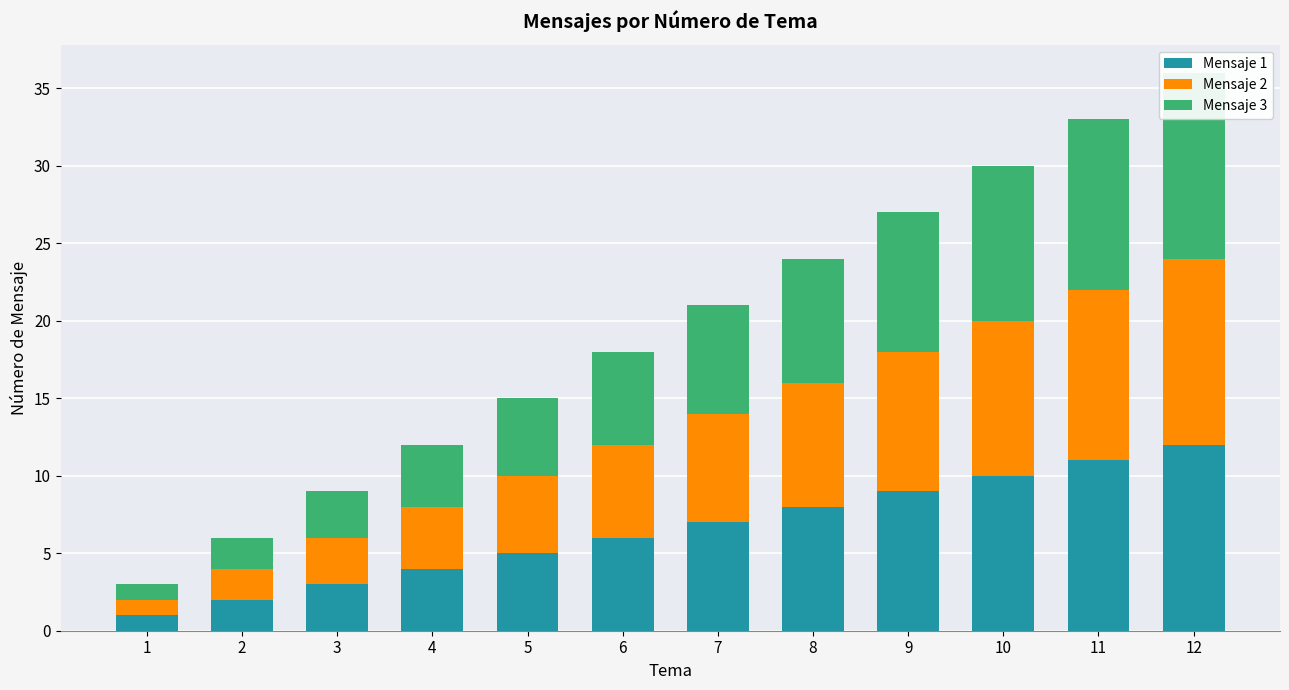

Where does the Mensaje 2 series first go above 7?

8